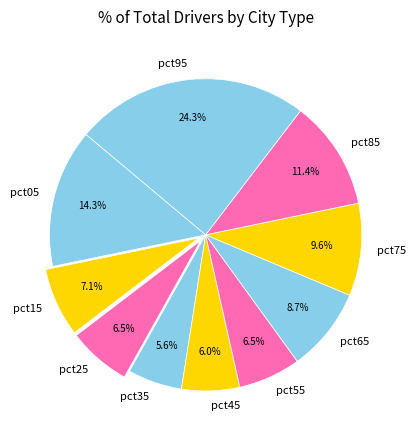

What is the largest slice in the pie chart?

pct95